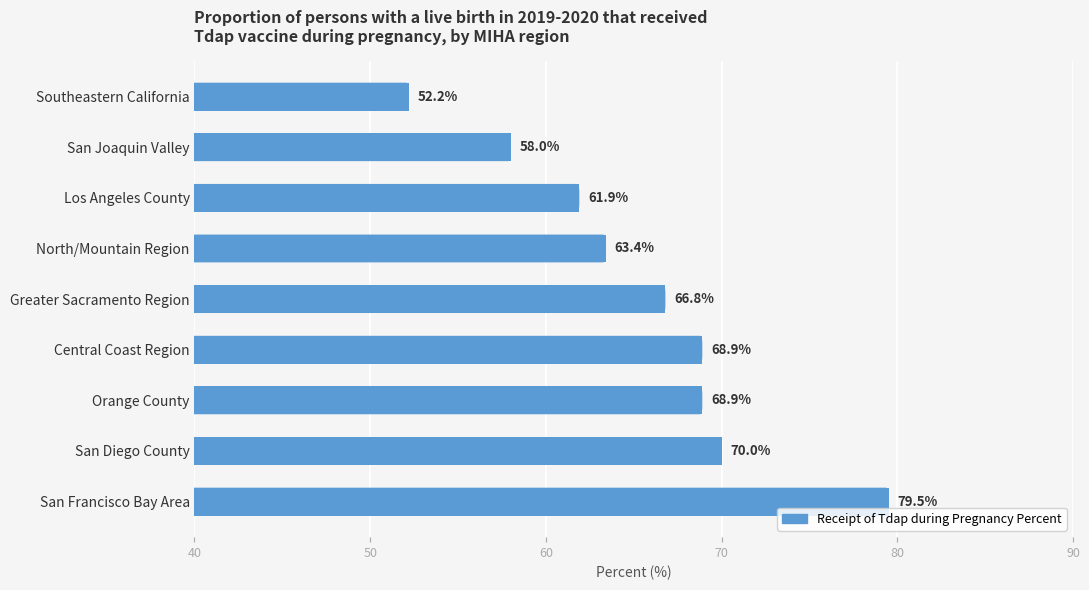

What is the ratio of the value at Greater Sacramento Region to the value at San Joaquin Valley?

1.2